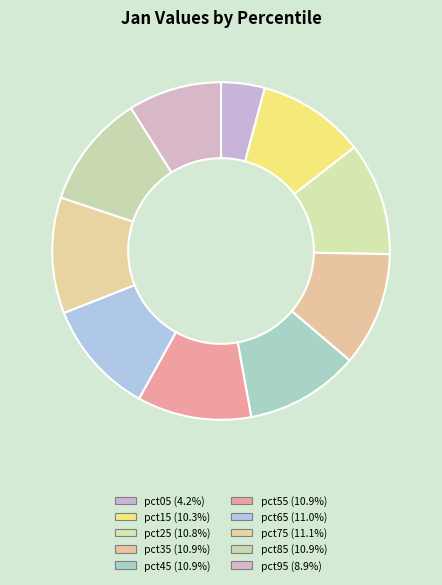

Rank the categories by value from highest to lowest.

pct75, pct65, pct55, pct85, pct35, pct45, pct25, pct15, pct95, pct05